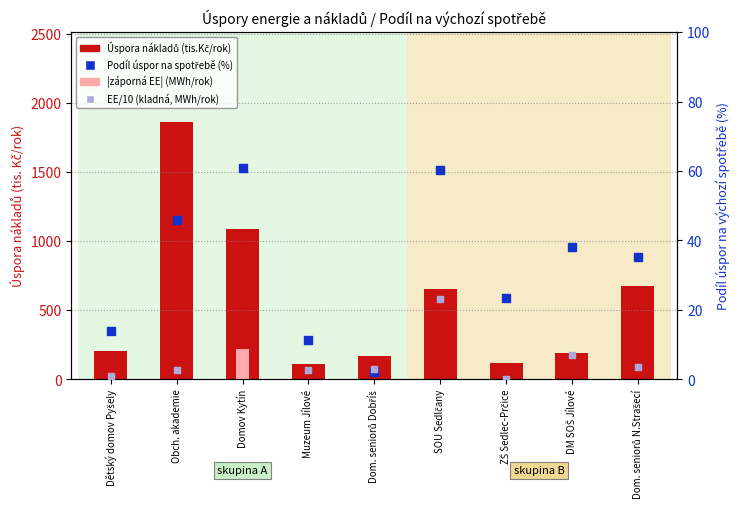

Which series reaches the maximum Y coordinate?

Úspora nákladů (tis.Kč/rok)